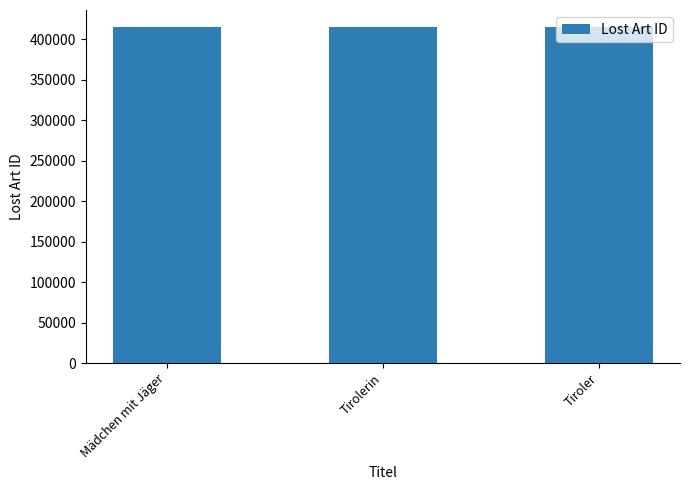

What is the ratio of the value at Mädchen mit Jäger to the value at Tirolerin?

1.0